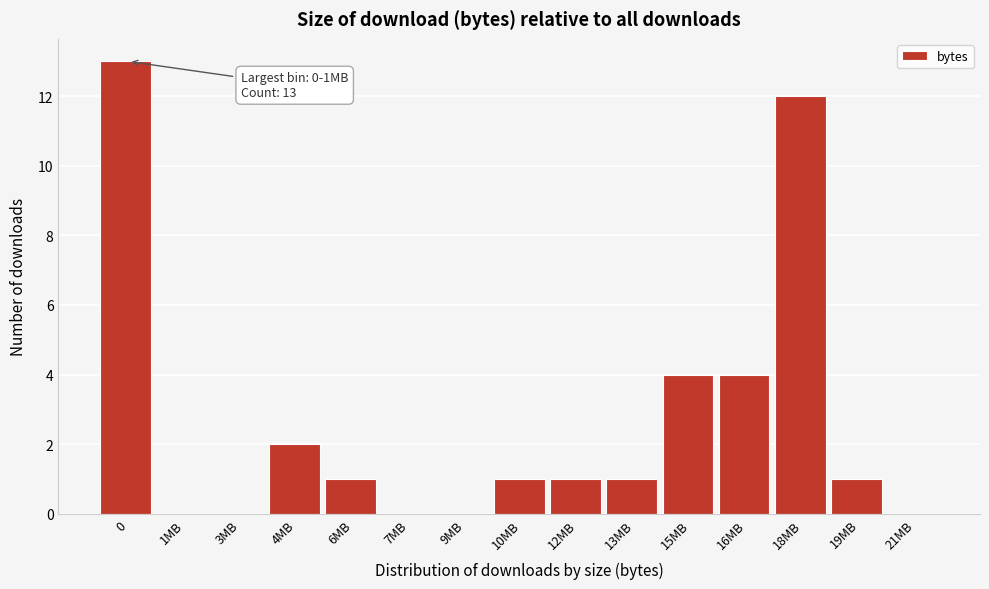

Reading left to right, extract all data points from this chart.

0=13	1MB=0	3MB=0	4MB=2	6MB=1	7MB=0	9MB=0	10MB=1	12MB=1	13MB=1	15MB=4	16MB=4	18MB=12	19MB=1	21MB=0